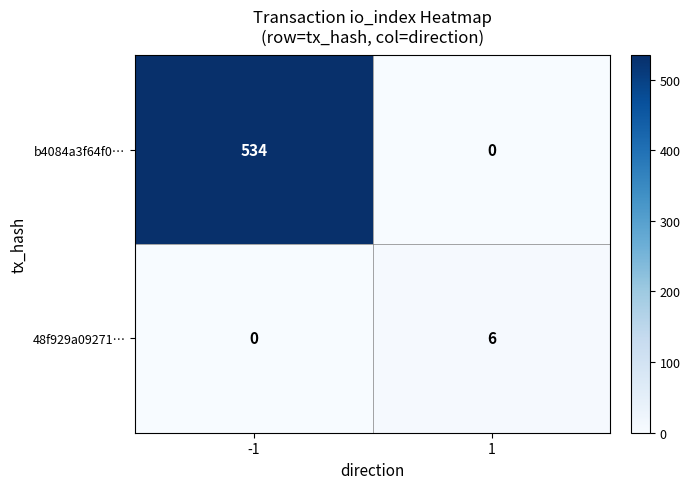

Is it true that b4084a3f64f0… equals 0 at 1?

True